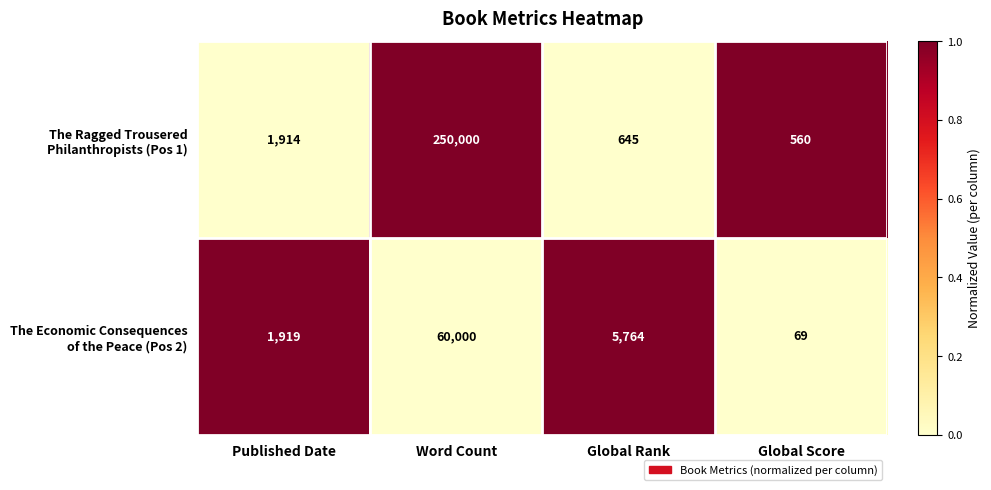

What is the smallest value displayed?

69